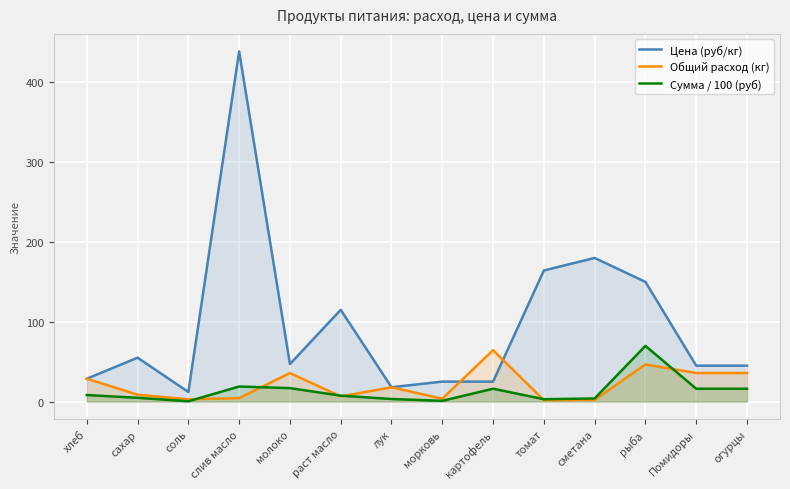

Is it true that Сумма / 100 (руб) equals 11.7 at раст масло?

False